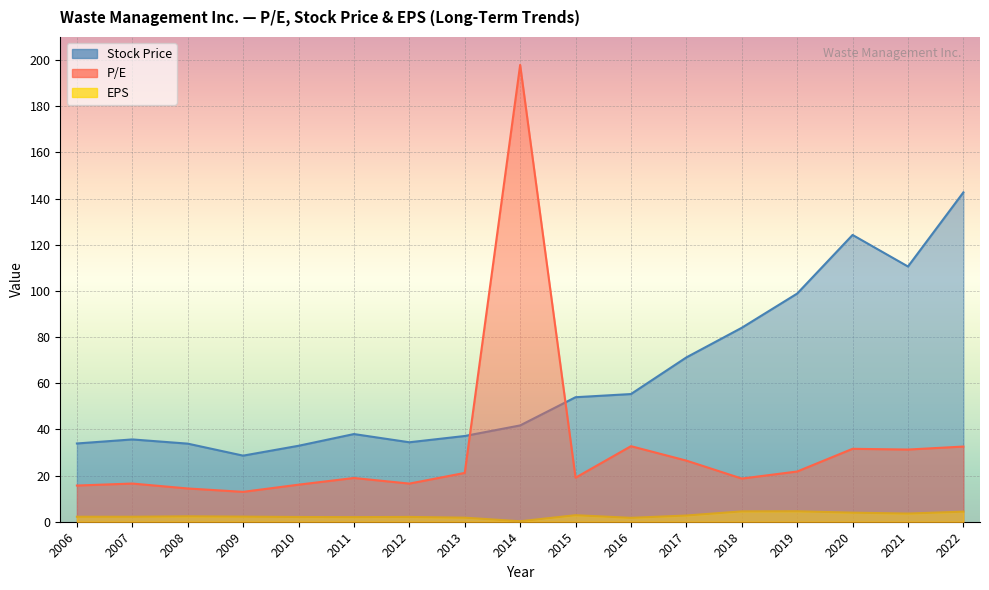

What is the difference between the maximum and minimum values in the Stock Price series?

114.1